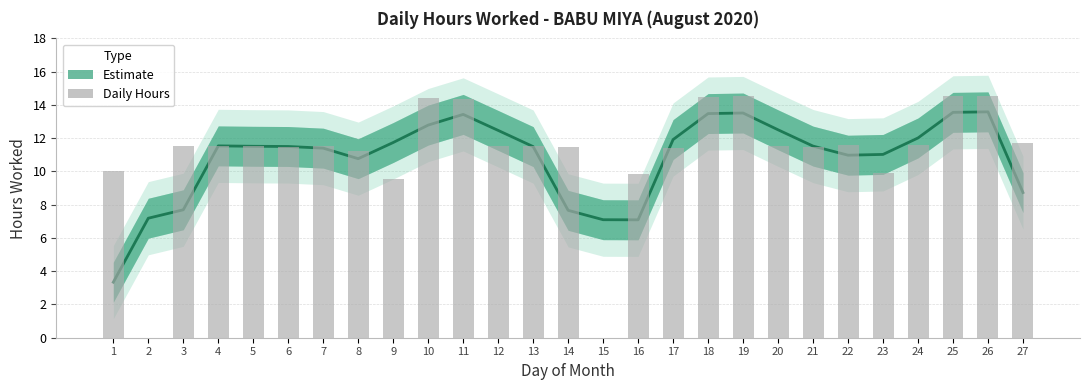

Reading right to left, extract all data points from this chart.

Estimate: 27=8.7	26=13.6	25=13.6	24=12.0	23=11.0	22=11.0	21=11.5	20=12.5	19=13.5	18=13.5	17=11.9	16=7.1	15=7.1	14=7.7	13=11.5	12=12.5	11=13.4	10=12.8	9=11.7	8=10.8	7=11.4	6=11.5	5=11.5	4=11.5	3=7.7	2=7.2	1=3.3
Daily Hours: 27=11.7	26=14.5	25=14.6	24=11.6	23=9.9	22=11.6	21=11.4	20=11.5	19=14.5	18=14.5	17=11.4	16=9.8	15=0.0	14=11.4	13=11.5	12=11.5	11=14.4	10=14.4	9=9.6	8=11.2	7=11.5	6=11.5	5=11.5	4=11.5	3=11.5	2=0.0	1=10.0